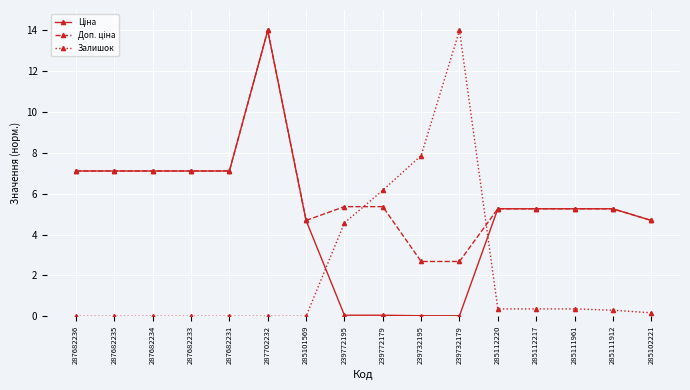

What position from the left is 287682233?

4